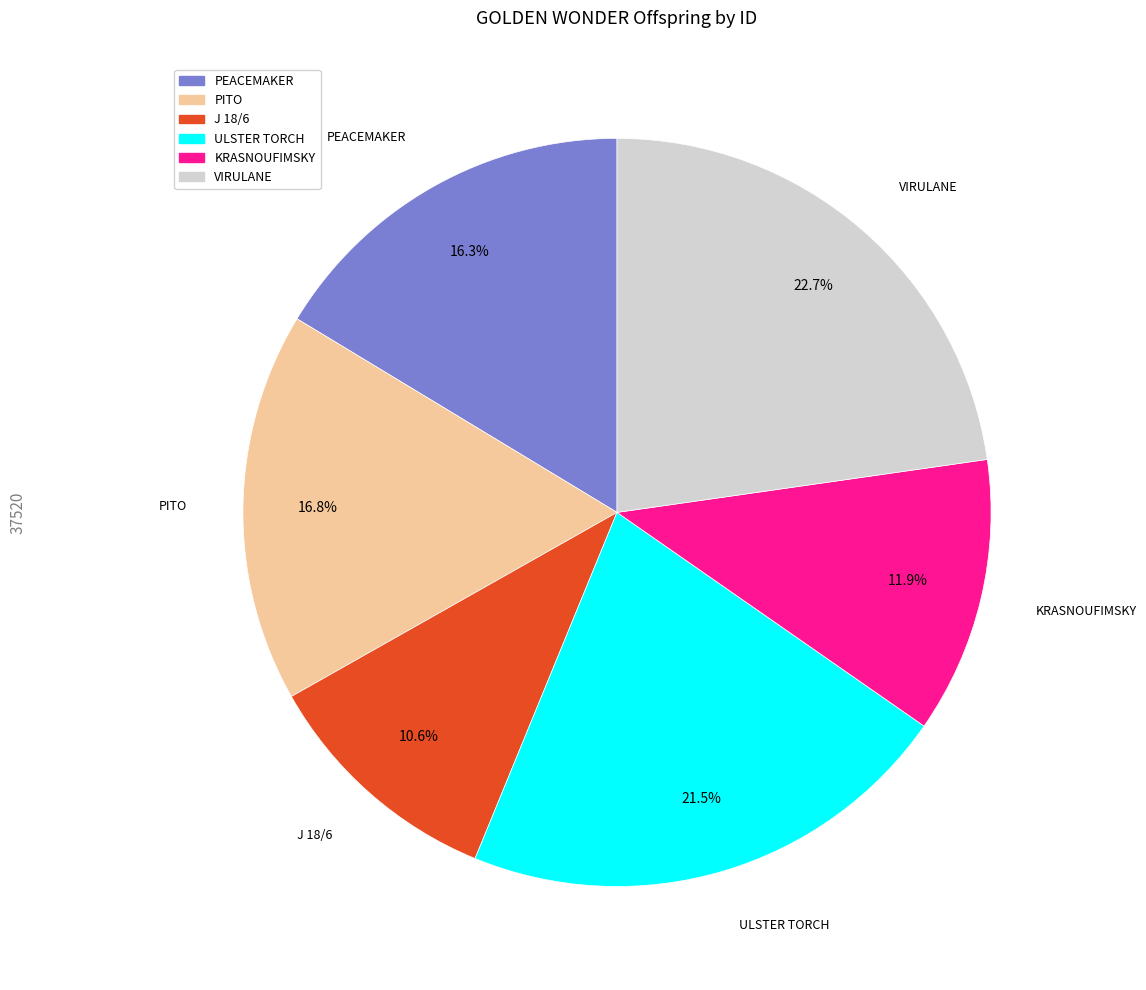

The PEACEMAKER slice represents 26% of the pie. True or false?

False